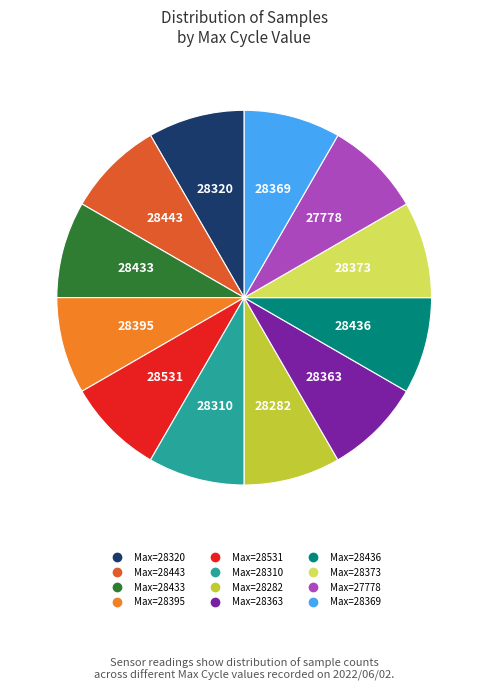

Is there any slice that represents more than half of the pie?

No